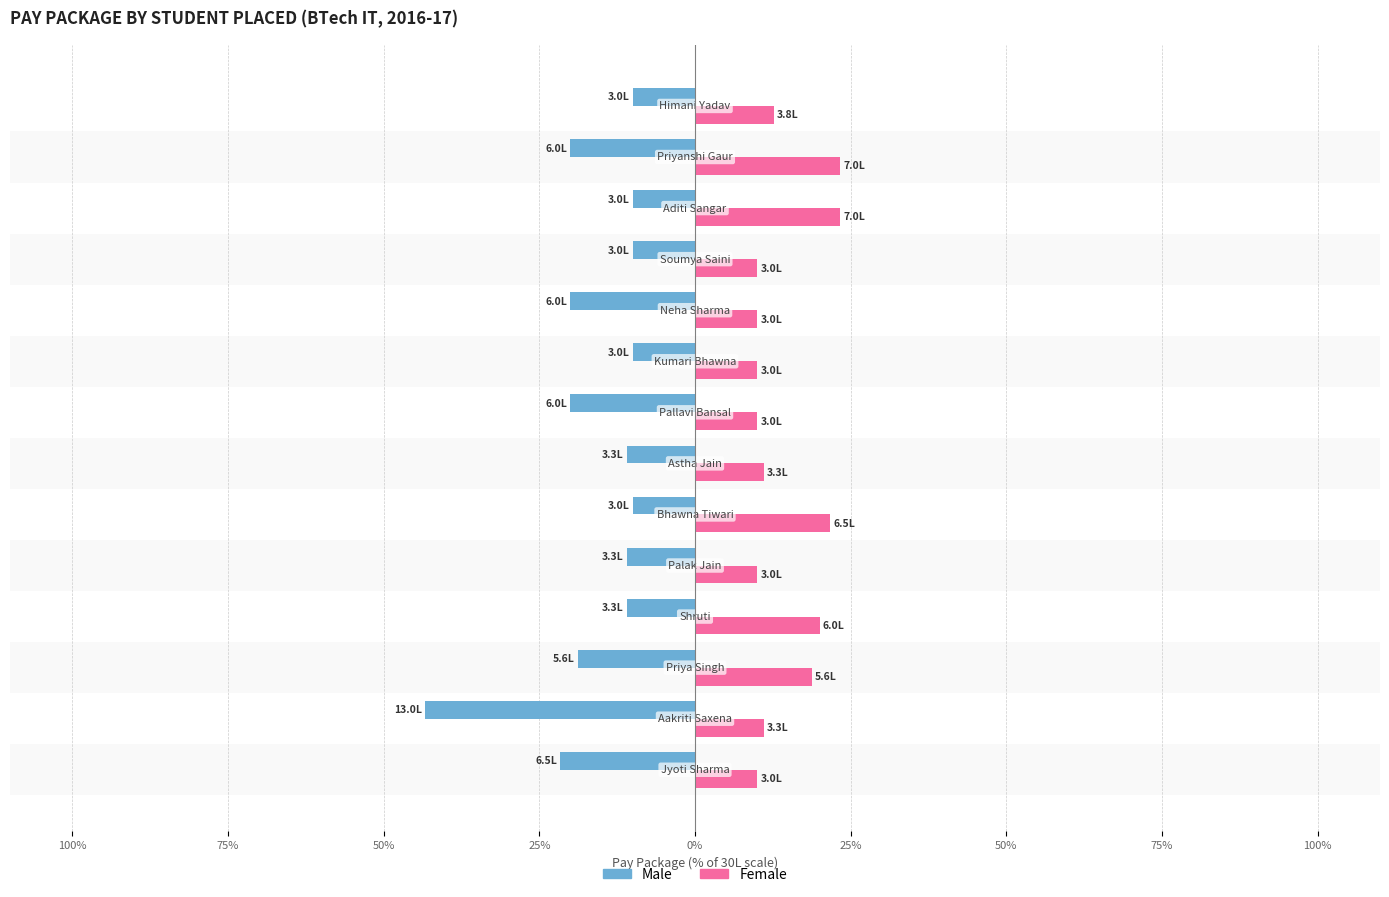

What are all the series names shown in the legend?

Male, Female